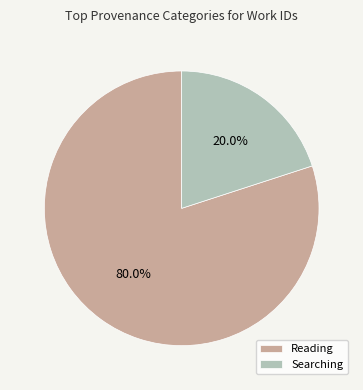

Rank the categories by value from highest to lowest.

Reading, Searching